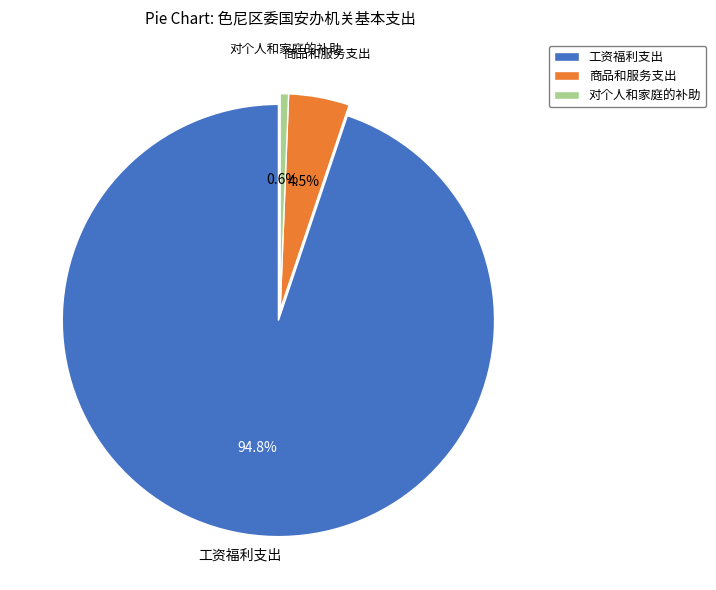

Does 商品和服务支出 represent more than half of the total?

No